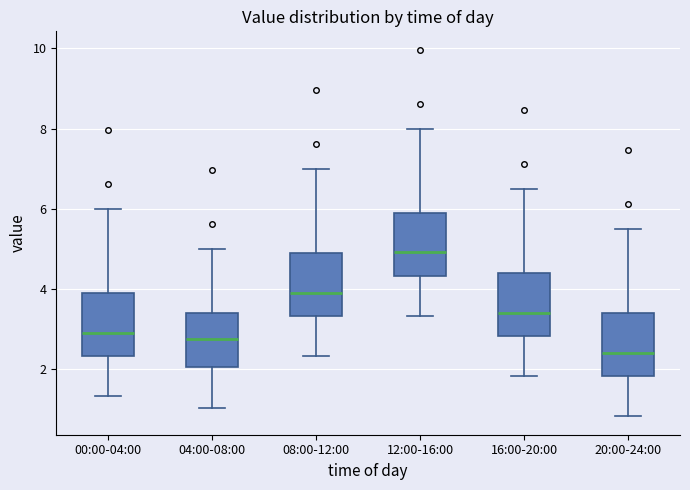

Which box's median line is the lowest?

20:00-24:00